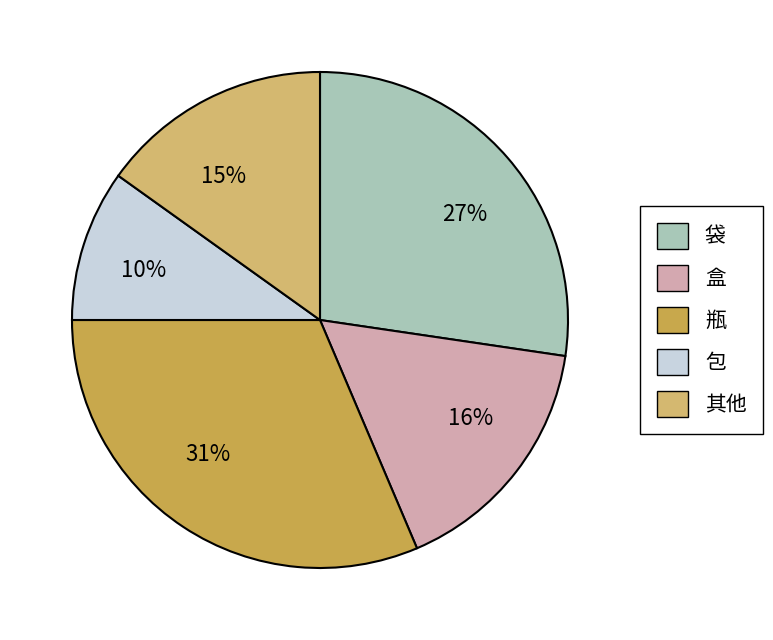

Combined, do 27% and 16% account for over 50%?

No